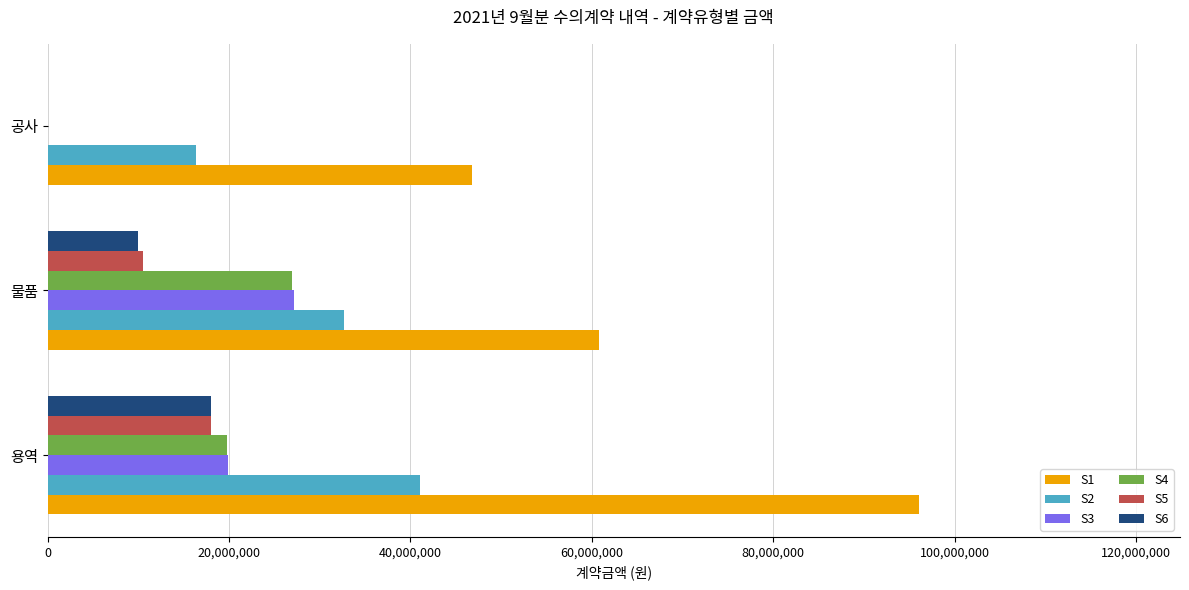

How many S5 values are between 0 and 18000000?

3